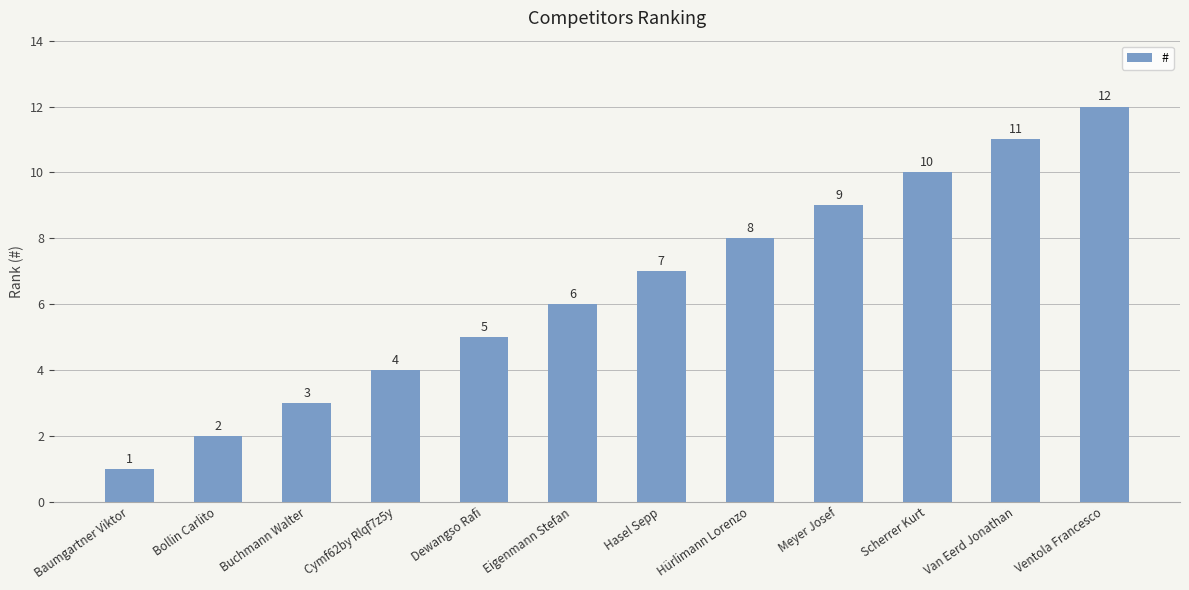

Are the bars grouped side by side (vs. stacked)?

No